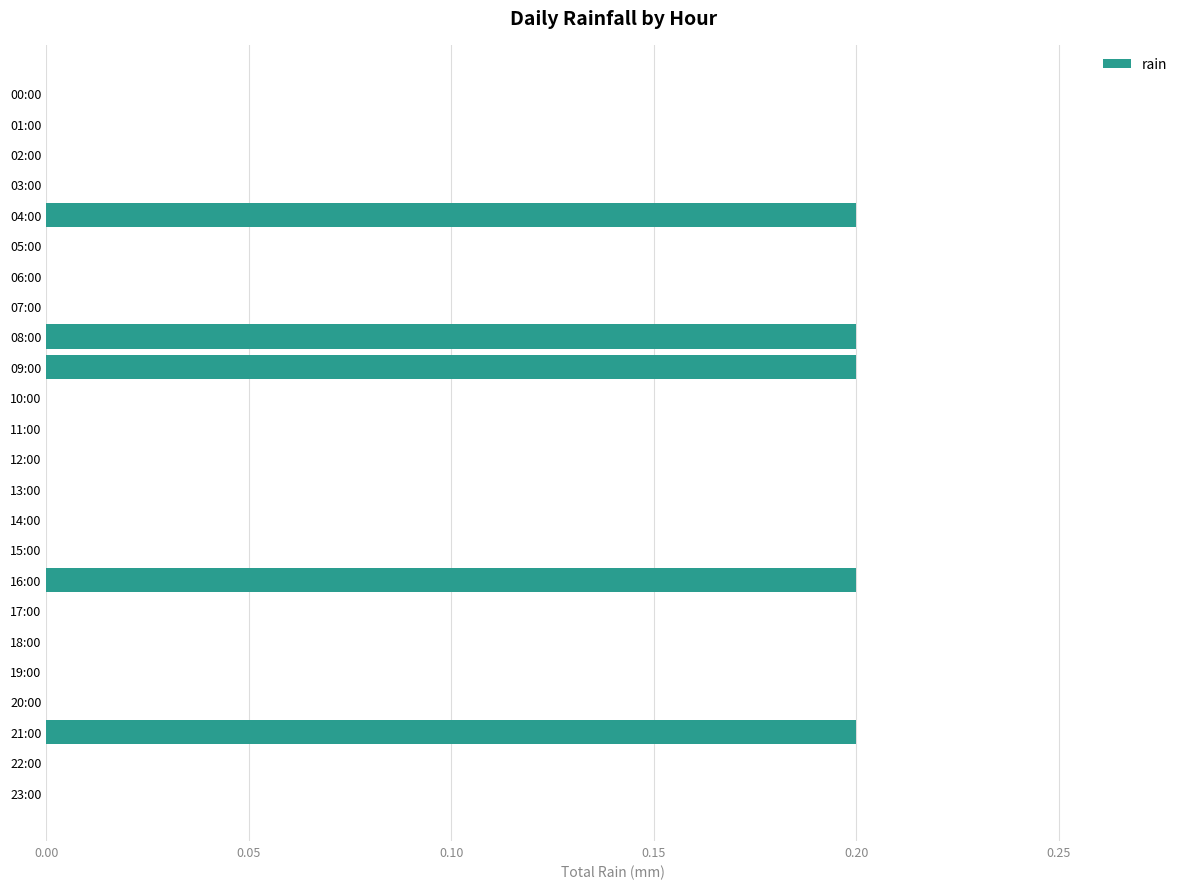

What is the greatest value displayed?

0.2